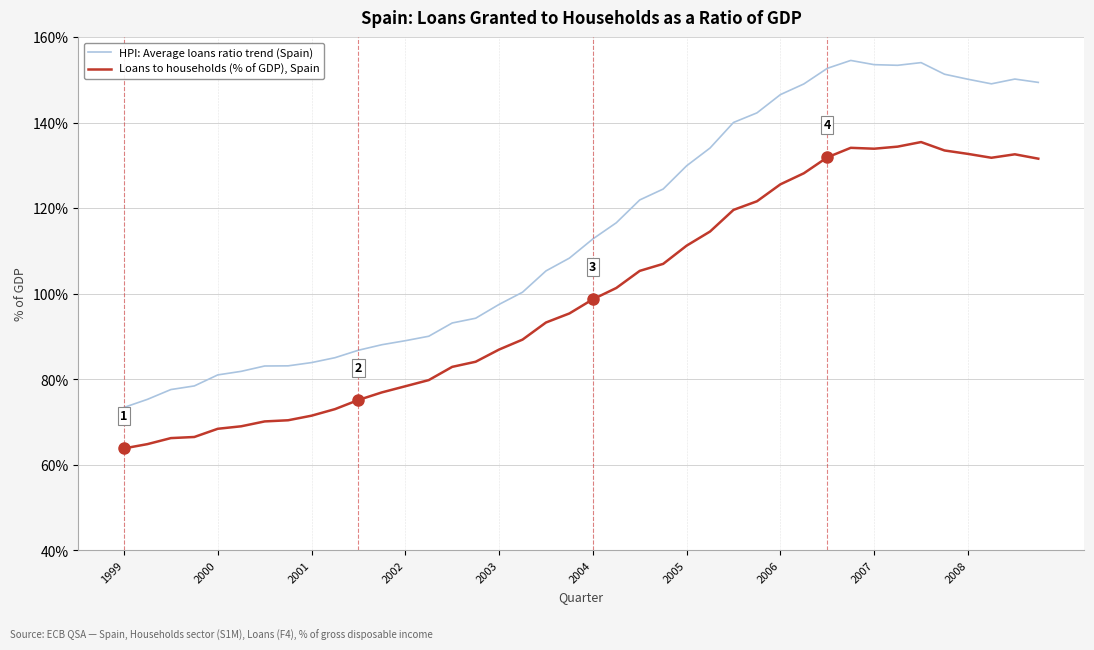

Rank the series by their average value, from lowest to highest.

Loans to households (% of GDP), Spain, HPI: Average loans ratio trend (Spain)